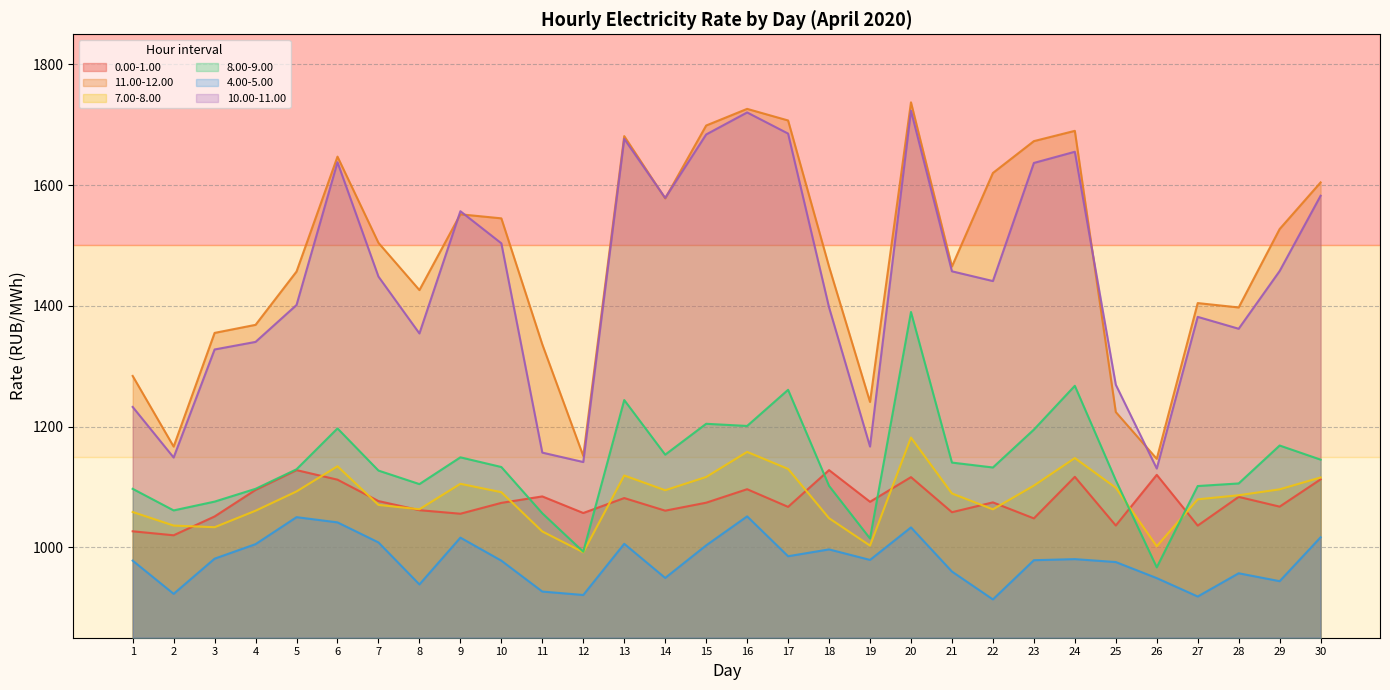

List the series in order of their peak value, highest first.

11.00-12.00, 10.00-11.00, 8.00-9.00, 7.00-8.00, 0.00-1.00, 4.00-5.00